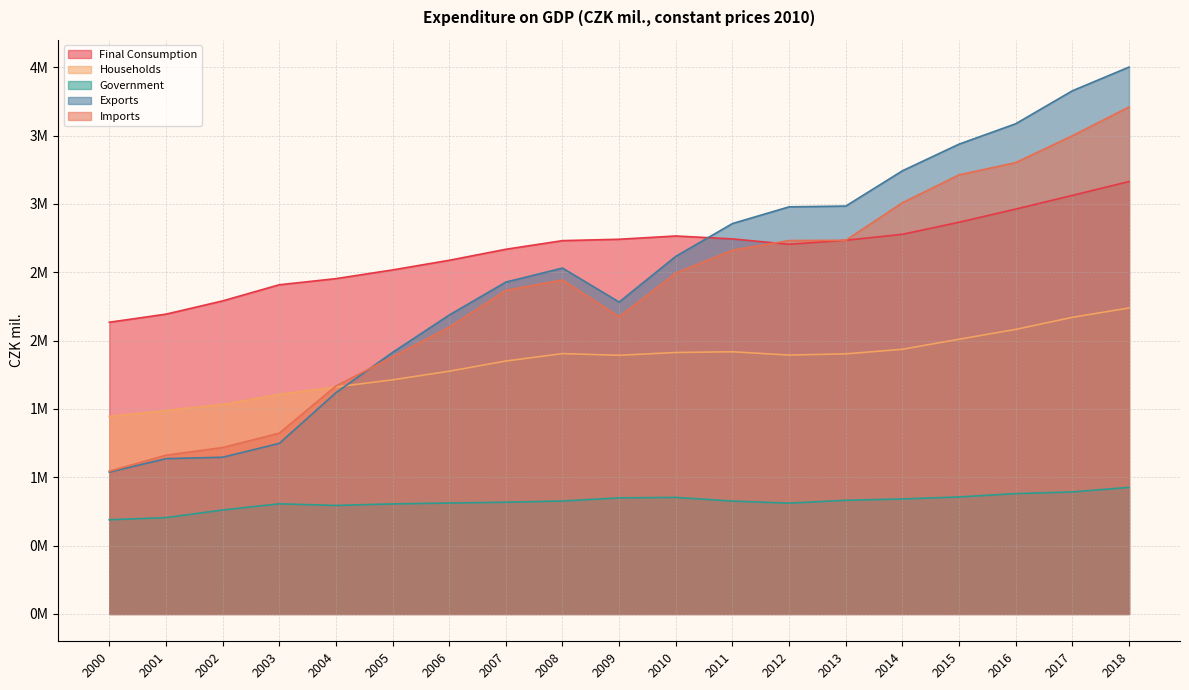

At which category does the chart reach its peak across all series?

2018